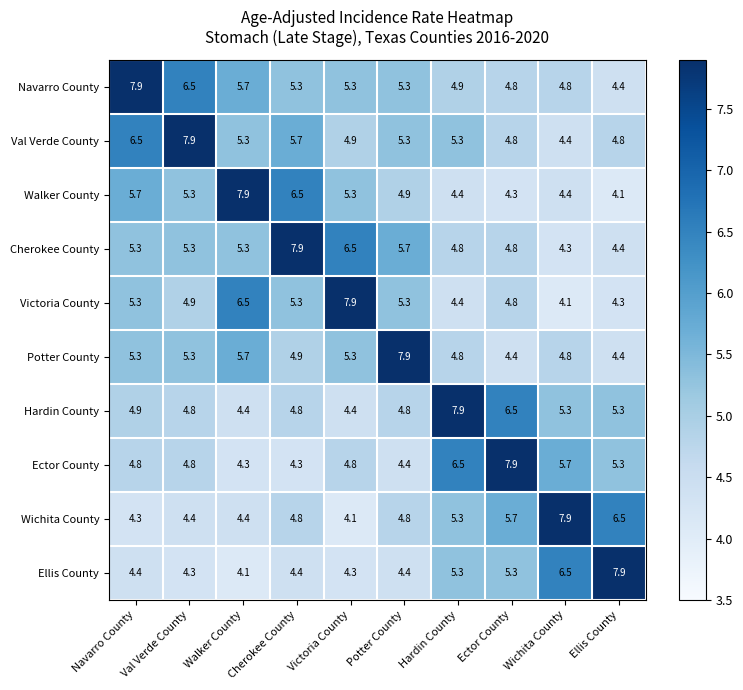

What is the minimum value for Val Verde County?

4.4